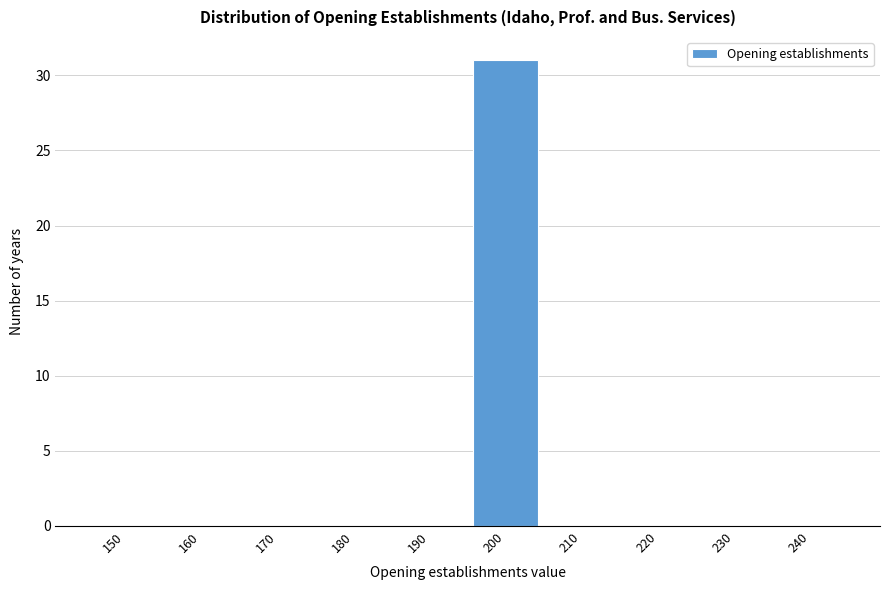

Reading left to right, transcribe all the data shown in this chart.

150=0	160=0	170=0	180=0	190=0	200=31	210=0	220=0	230=0	240=0